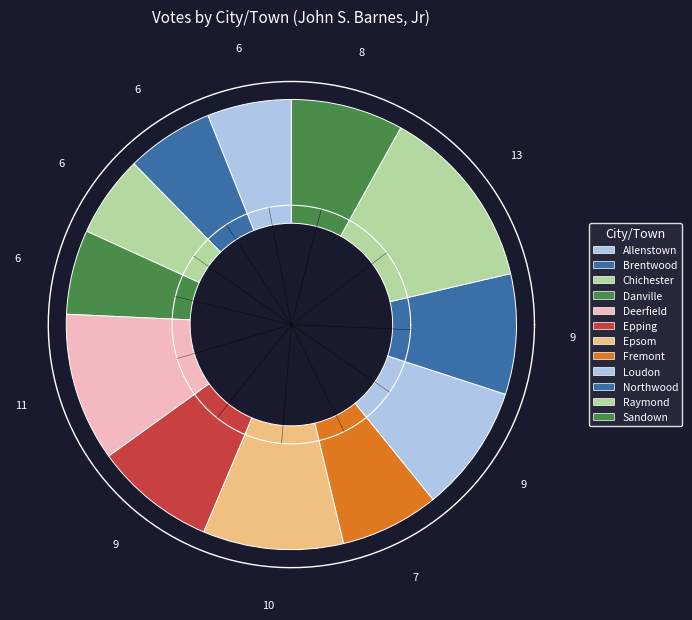

The Brentwood slice represents 1% of the pie. True or false?

False